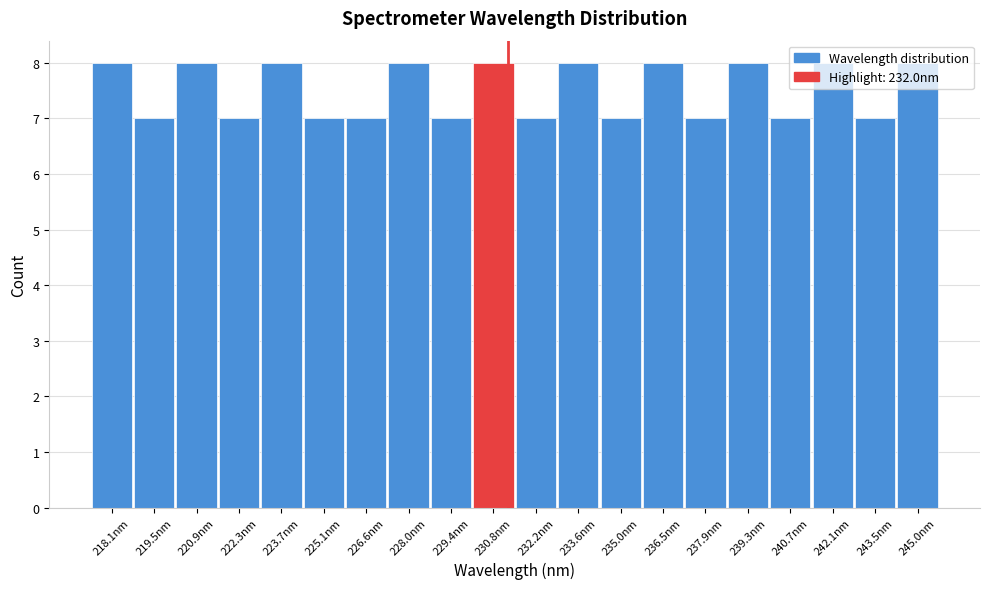

What is the smallest value displayed?

7